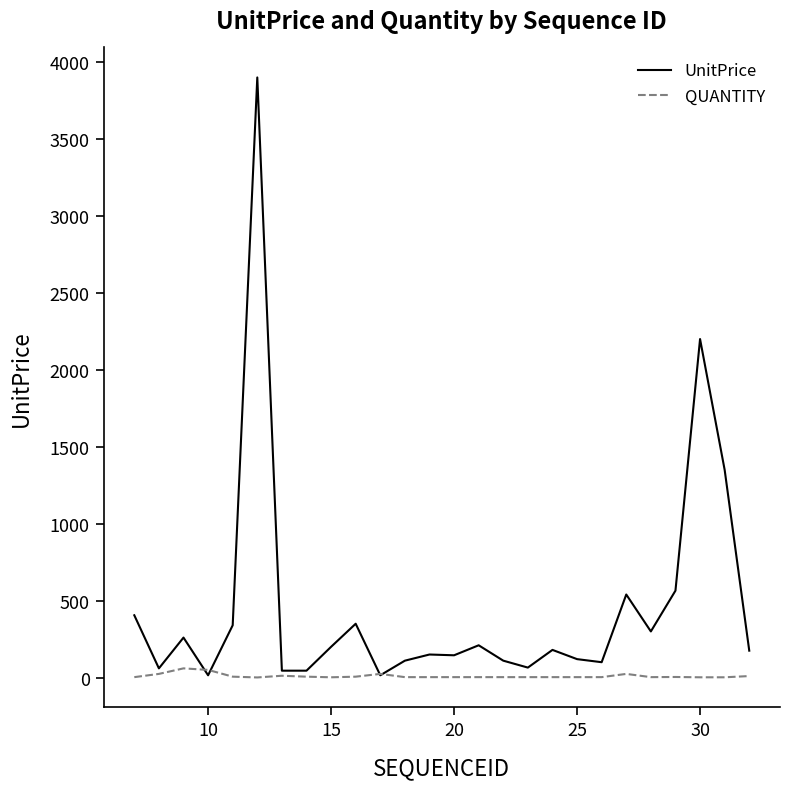

Rank the series by their maximum value, from highest to lowest.

UnitPrice, QUANTITY